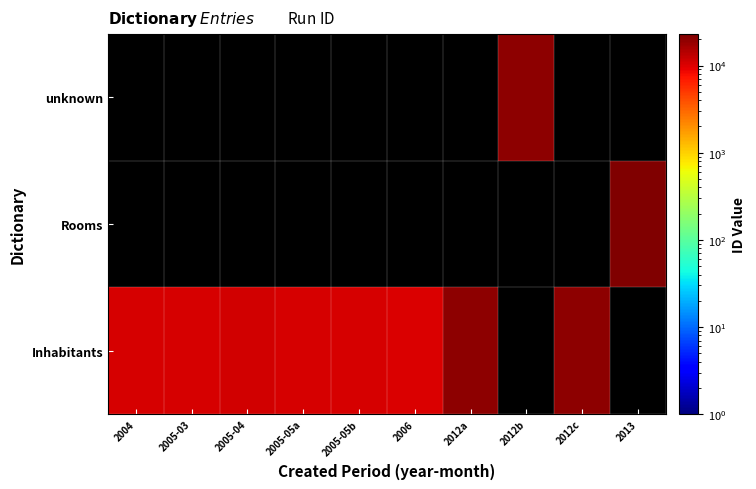

Which has a higher value, 2004 or 2005-05b?

2005-05b